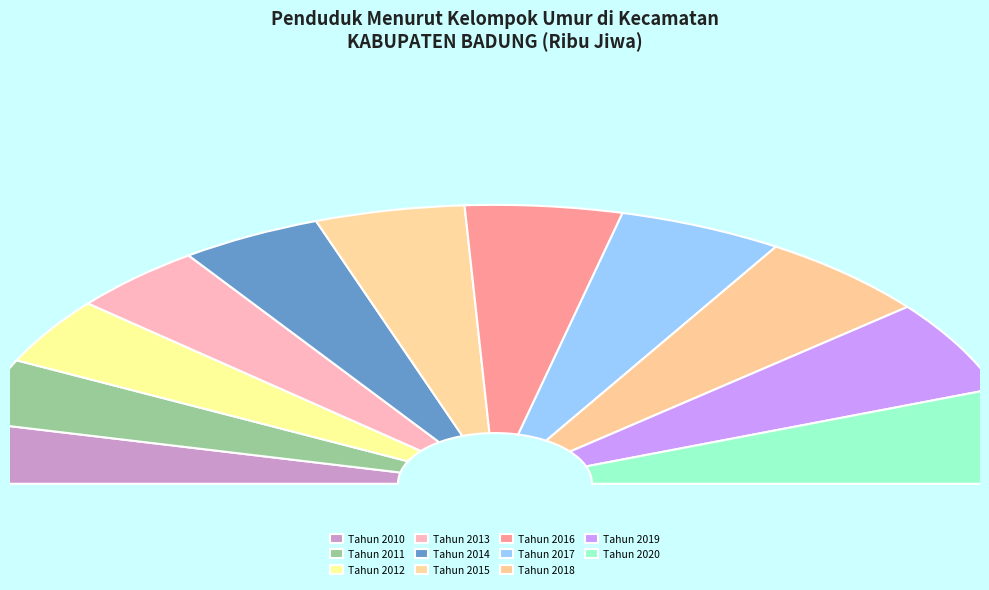

To the nearest percent, what percentage of the pie is Tahun 2017?

10%